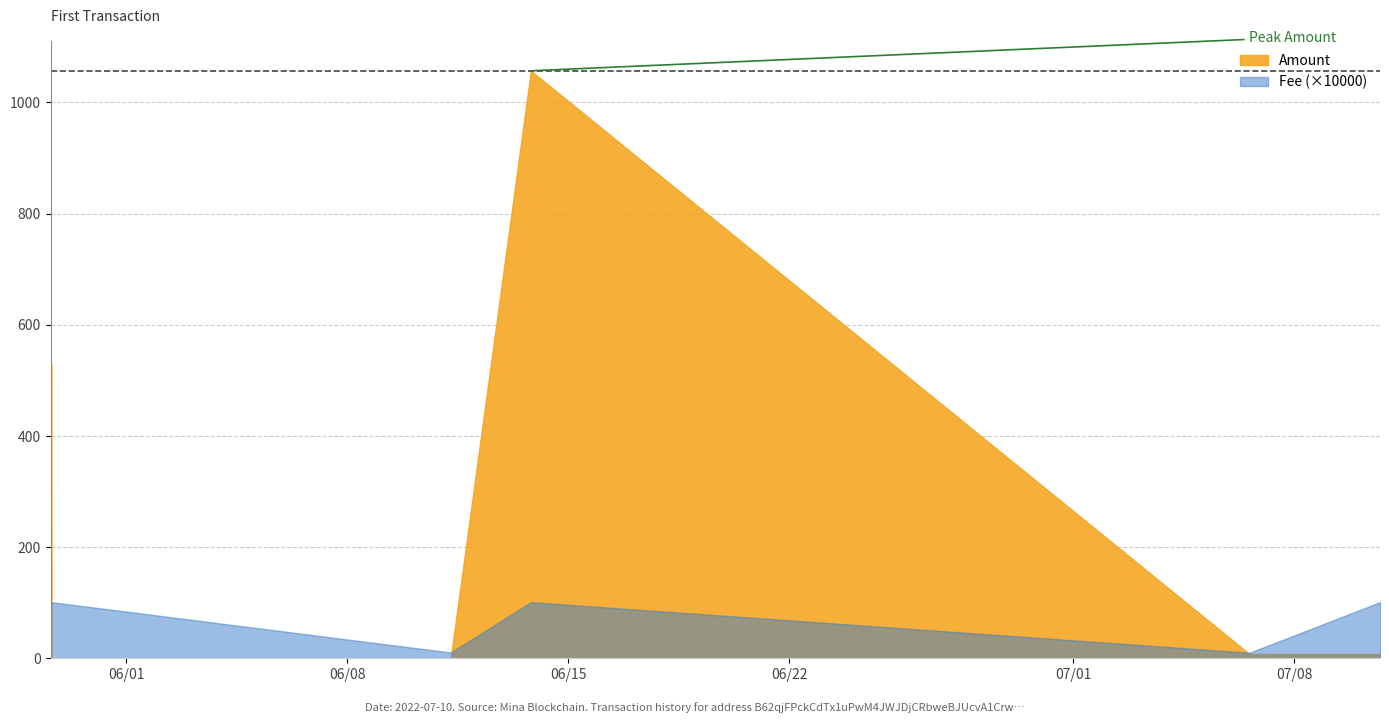

How many series are shown in this chart?

2